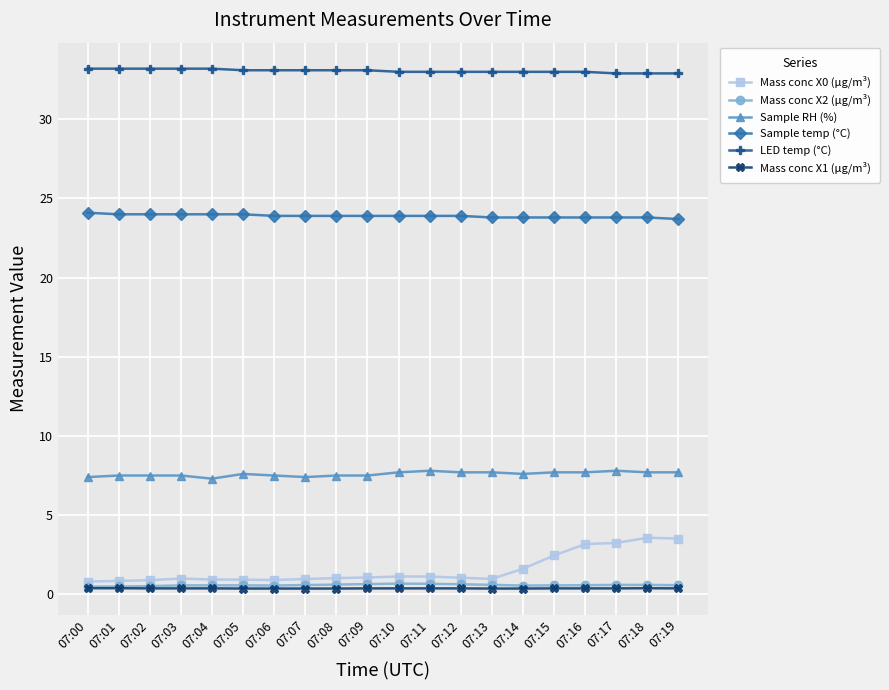

Which series has the largest total across all categories?

LED temp (°C)